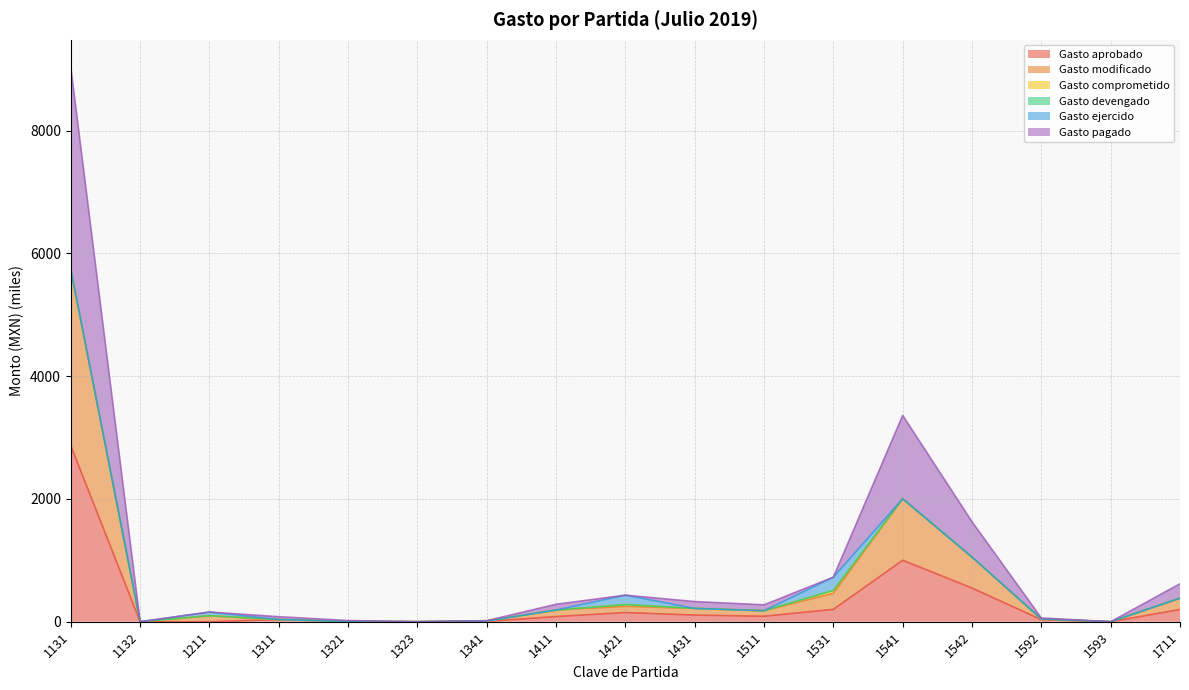

The Gasto pagado series shows 13683.9 at 1131. True or false?

False